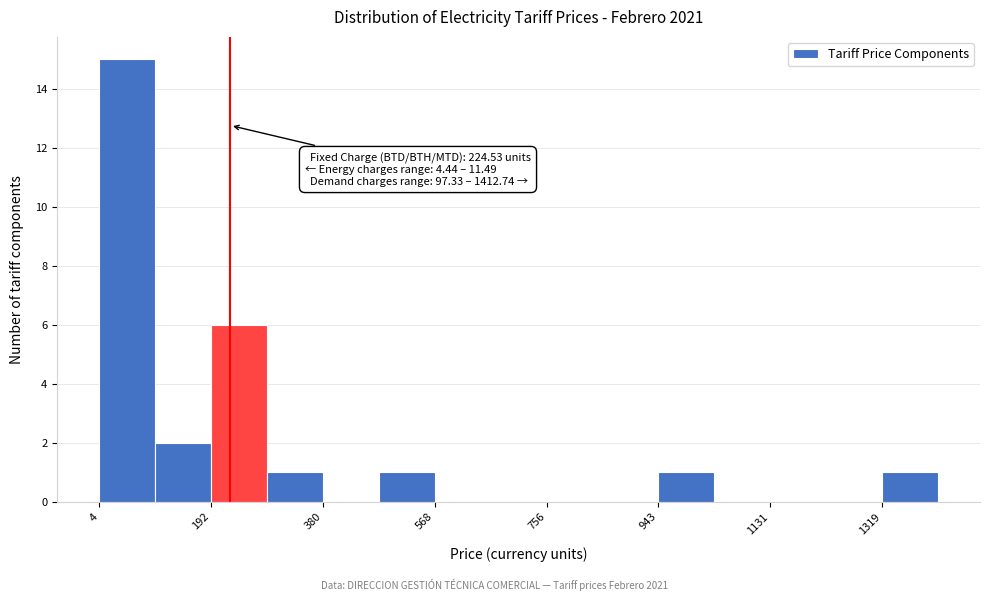

Which range on the x-axis has the tallest bar?

0 to 100